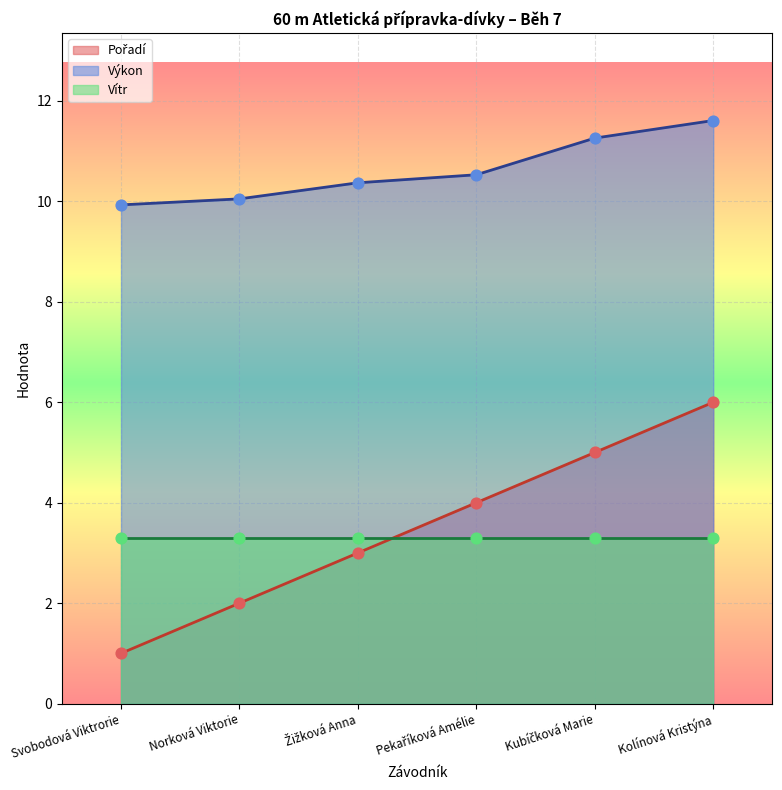

Is the value of Pořadí at Žižková Anna greater than the value of Výkon at Norková Viktorie?

No